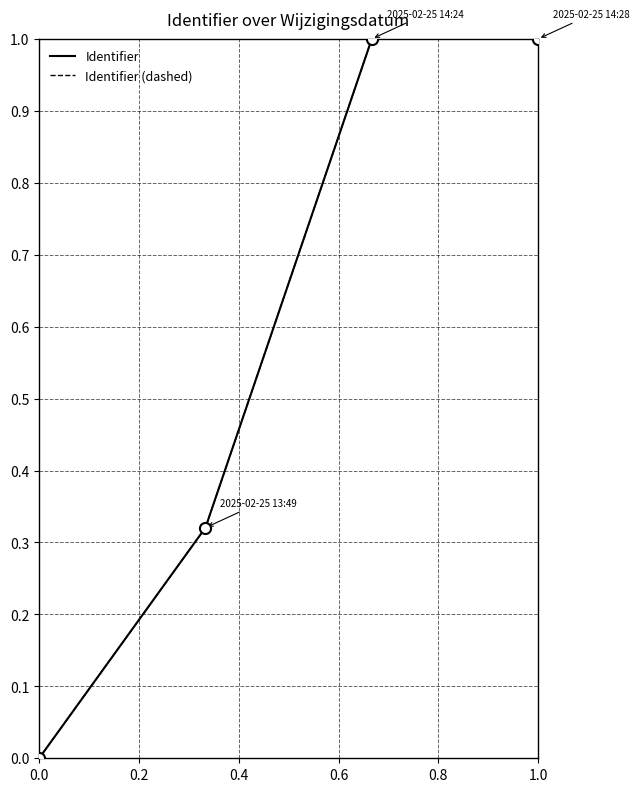

Is this an area chart (filled region under the line)?

No